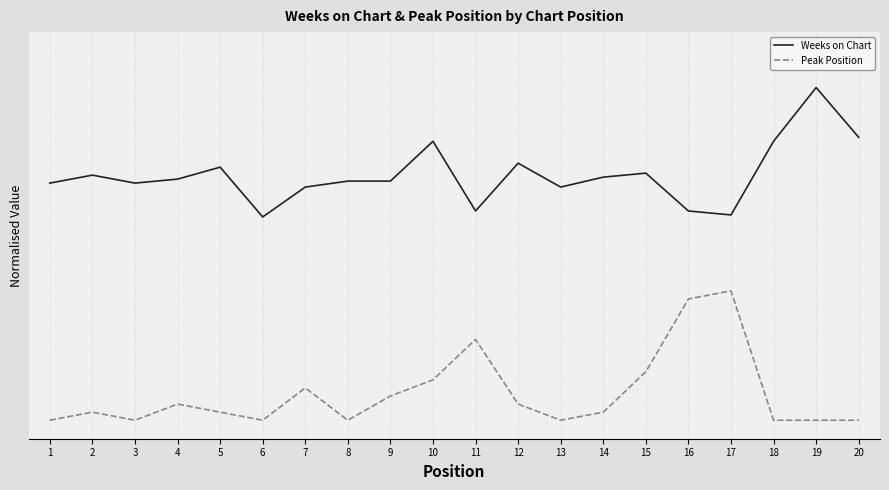

True or false: Weeks on Chart and Peak Position intersect in this chart.

False